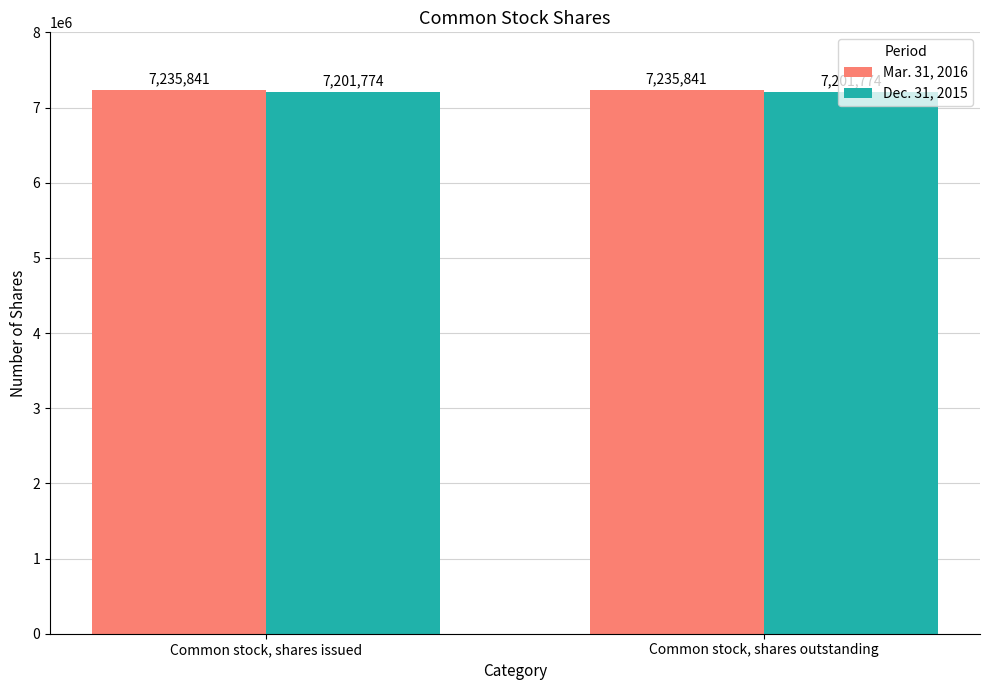

How many groups of bars are there?

2